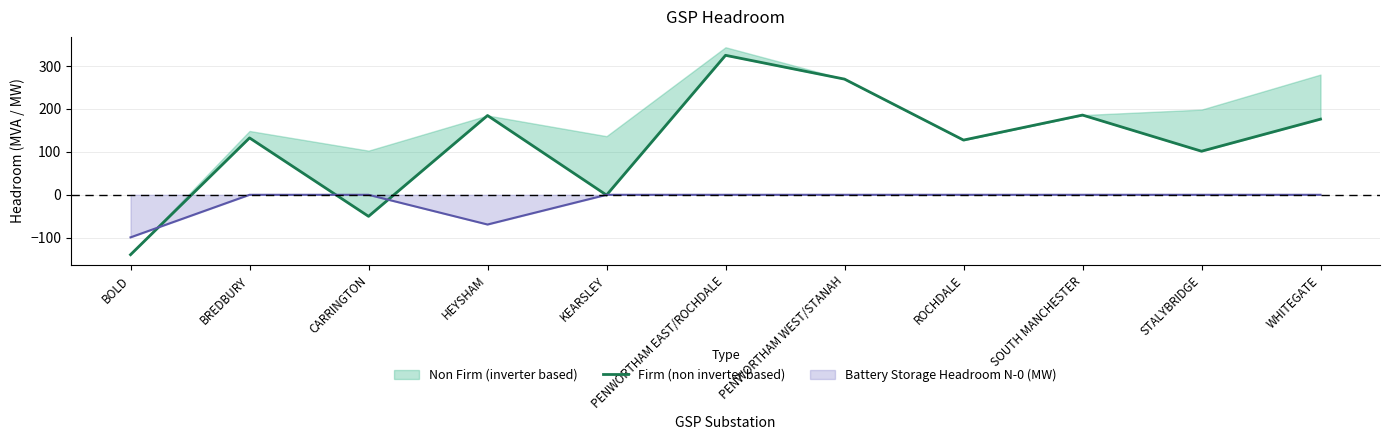

What position from the left is SOUTH MANCHESTER?

9